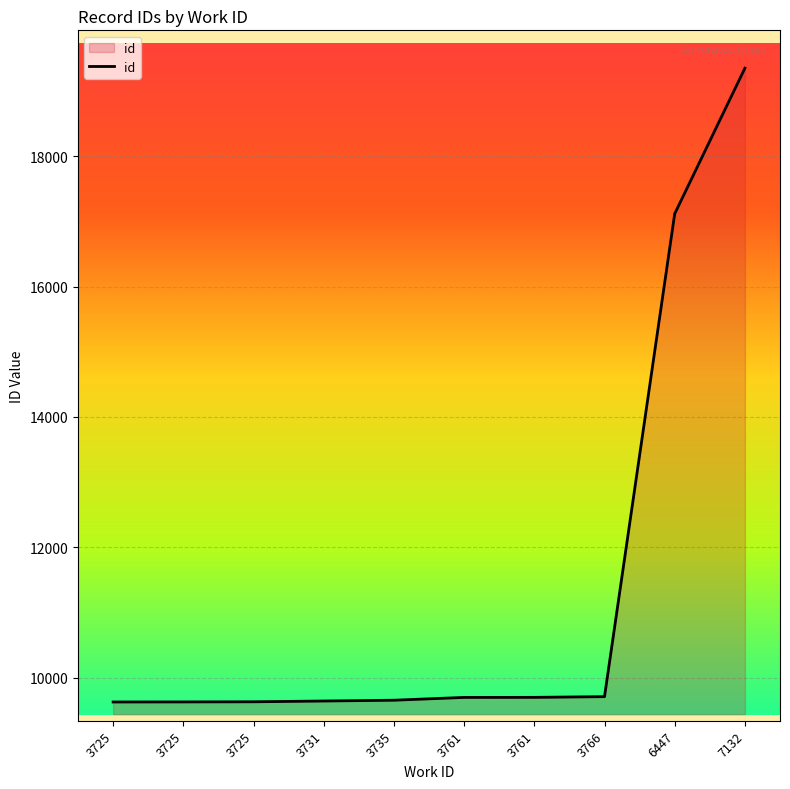

What is the smallest value displayed?

9627